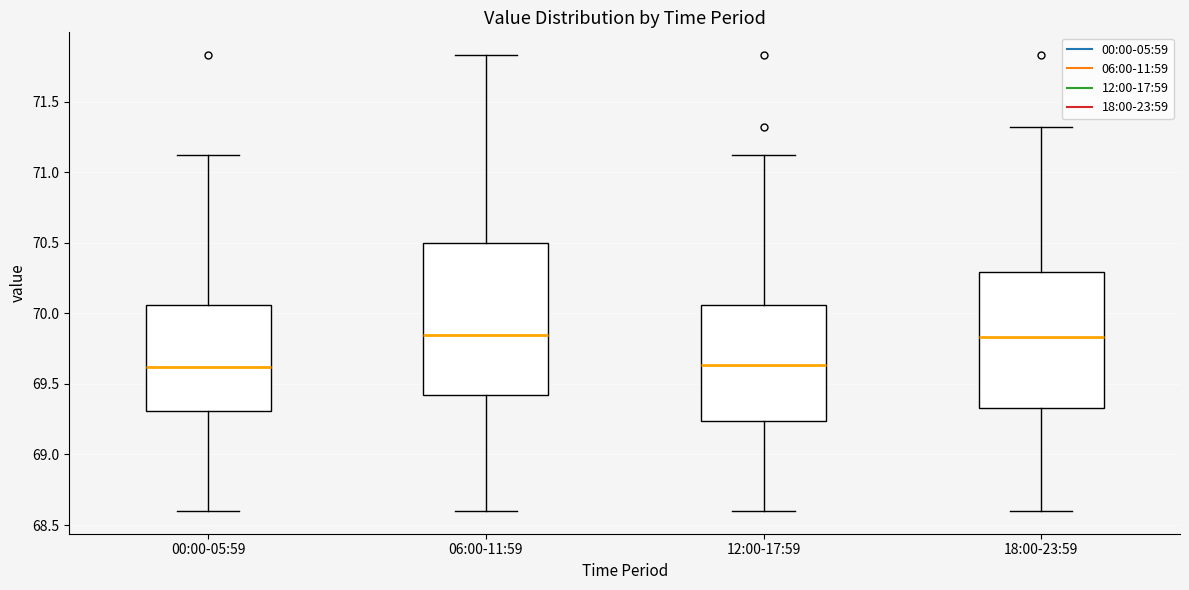

Which box is the tallest, from its lower edge to its upper edge?

06:00-11:59